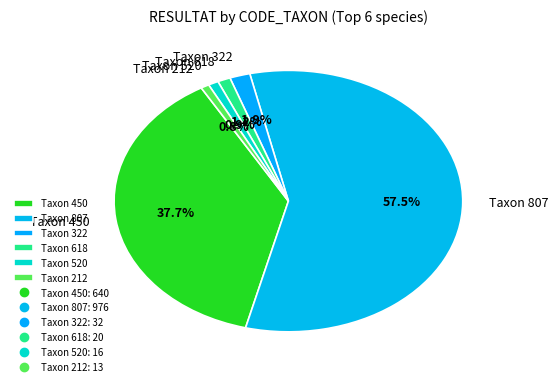

Count the number of slices in the pie.

6